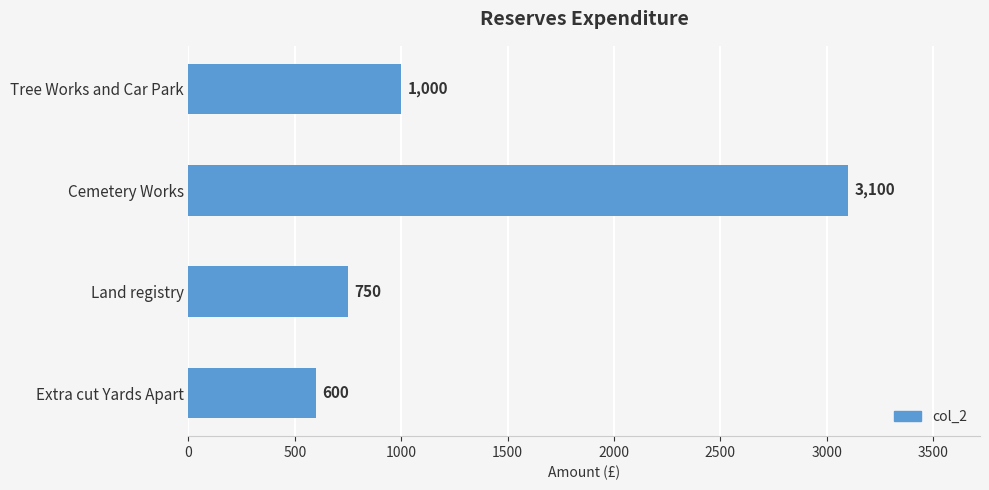

What is the value of the 4th bar from the top?

600